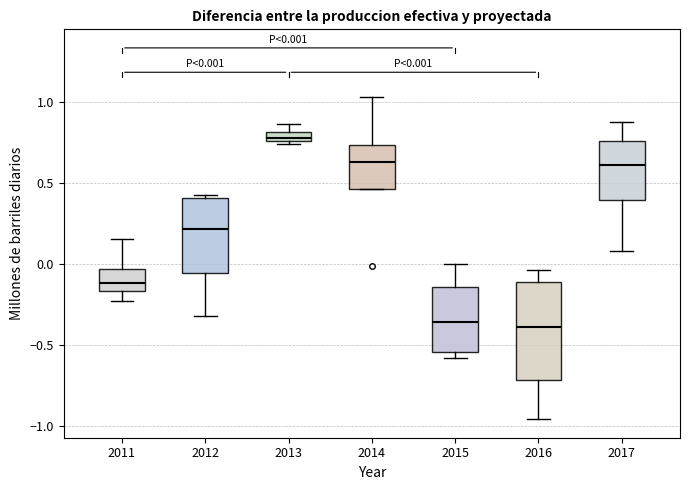

Which box is the tallest, from its lower edge to its upper edge?

2016